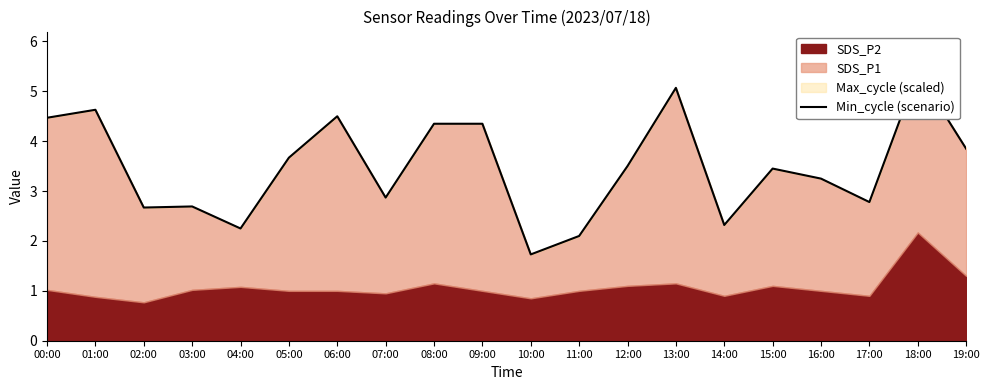

At which category does the chart reach its minimum across all series?

10:00